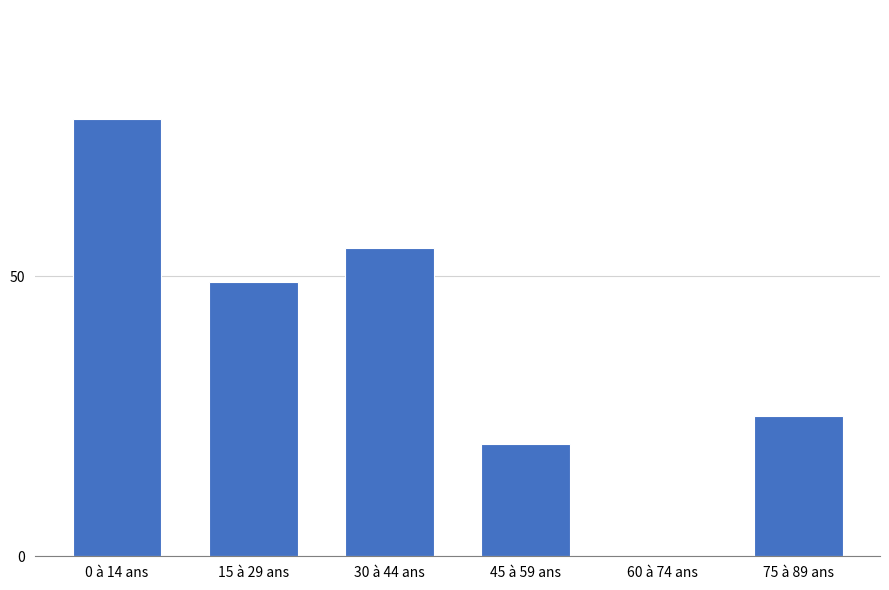

The value at 15 à 29 ans is 72. True or false?

False